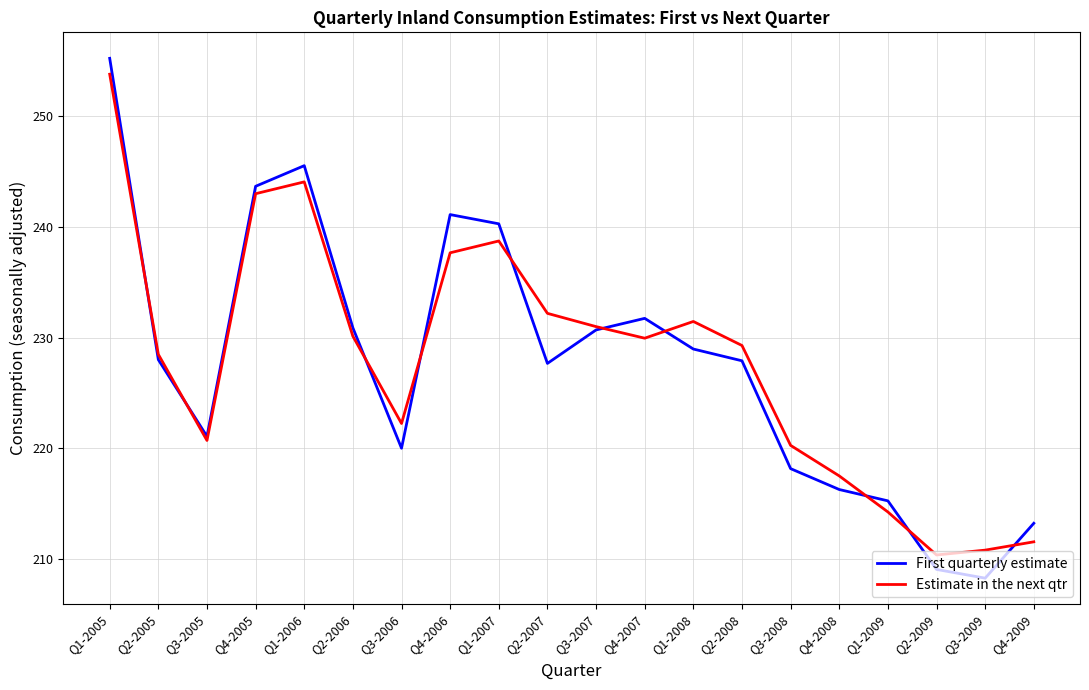

Which series has the largest range (max minus min)?

First quarterly estimate